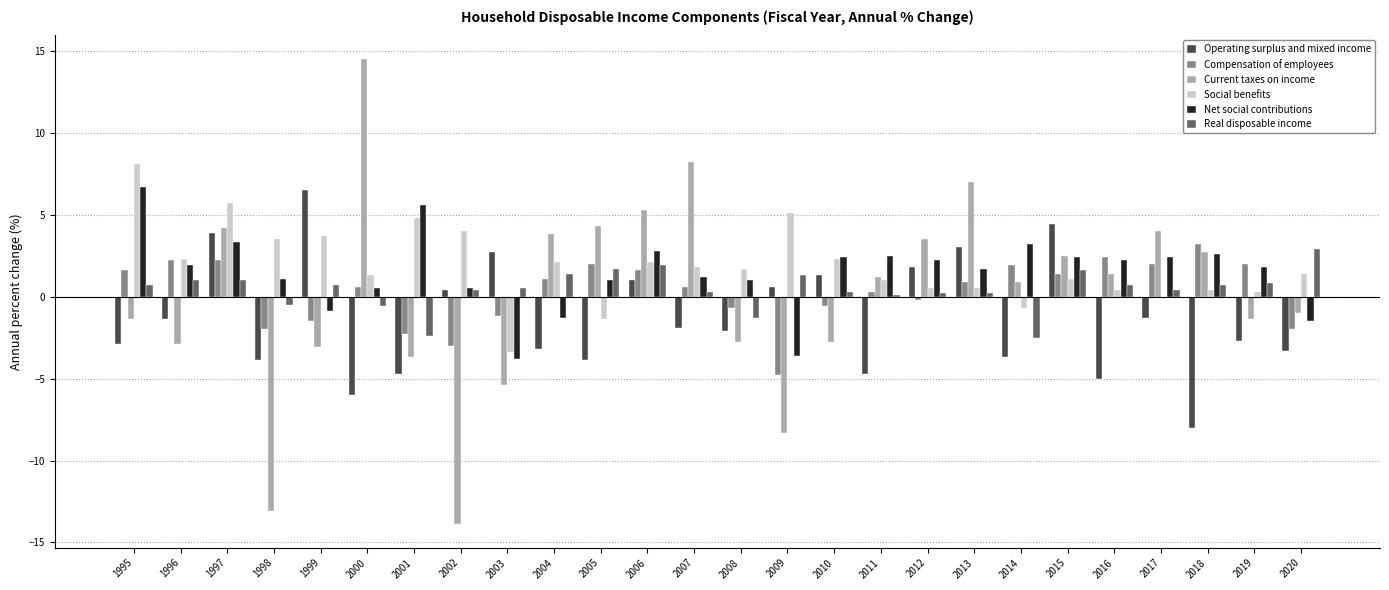

What is the sum of all Real disposable income values?

11.5